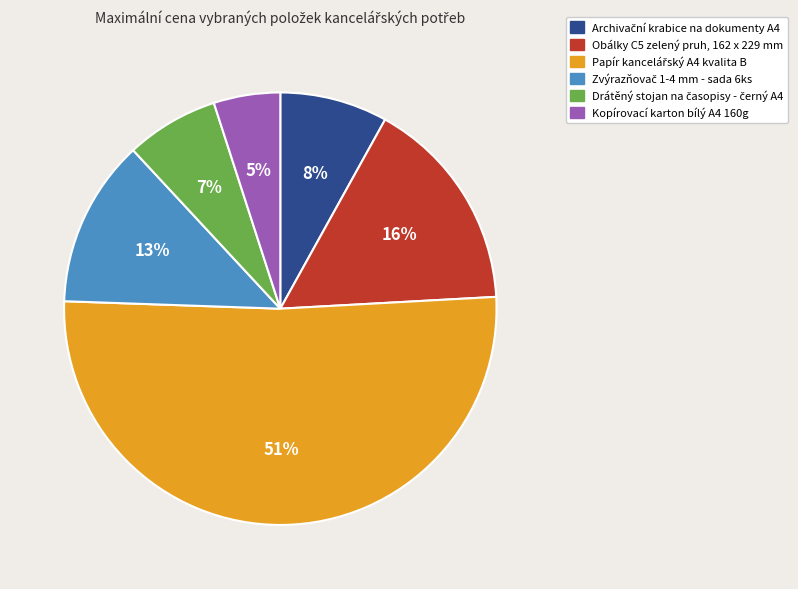

To the nearest percent, what is the difference between the largest and smallest slice percentages?

46%